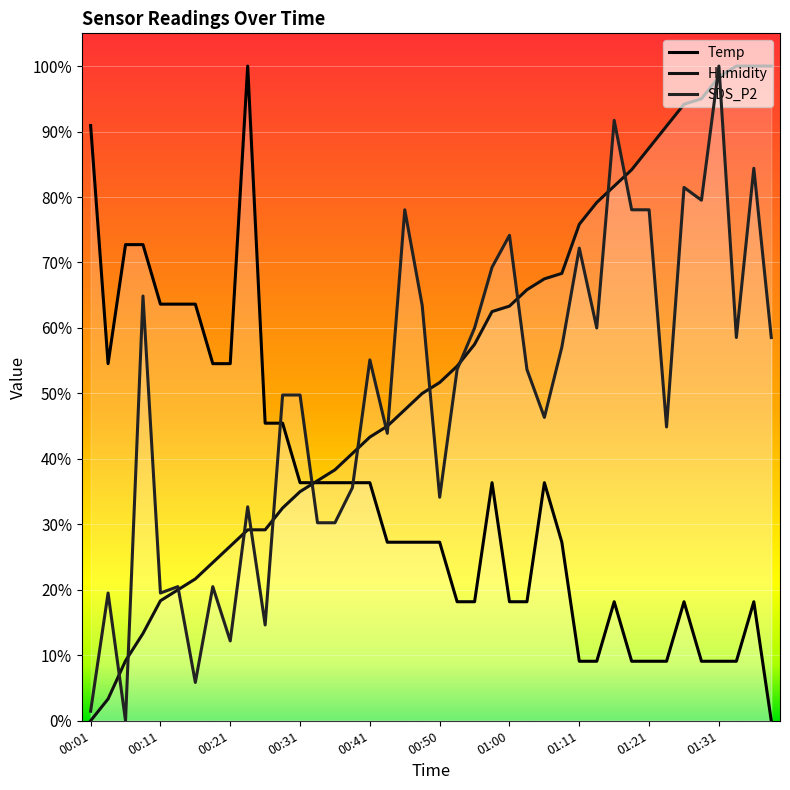

True or false: SDS_P2 has more than 0 points higher than both neighbors.

True